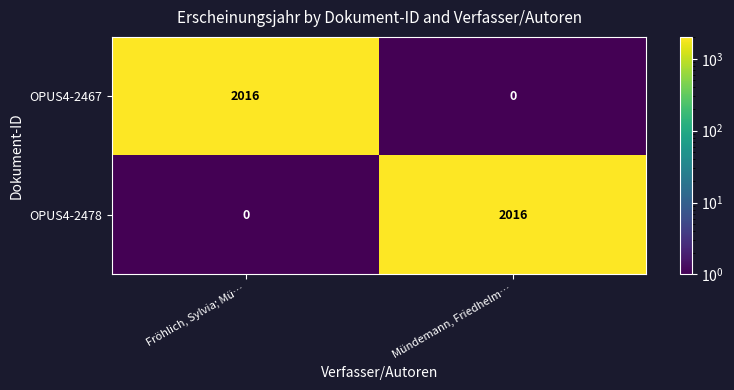

Reading left to right, what are all the values shown in this chart?

OPUS4-2467: Fröhlich, Sylvia; Mü…=2016	Mündemann, Friedhelm…=0
OPUS4-2478: Fröhlich, Sylvia; Mü…=0	Mündemann, Friedhelm…=2016